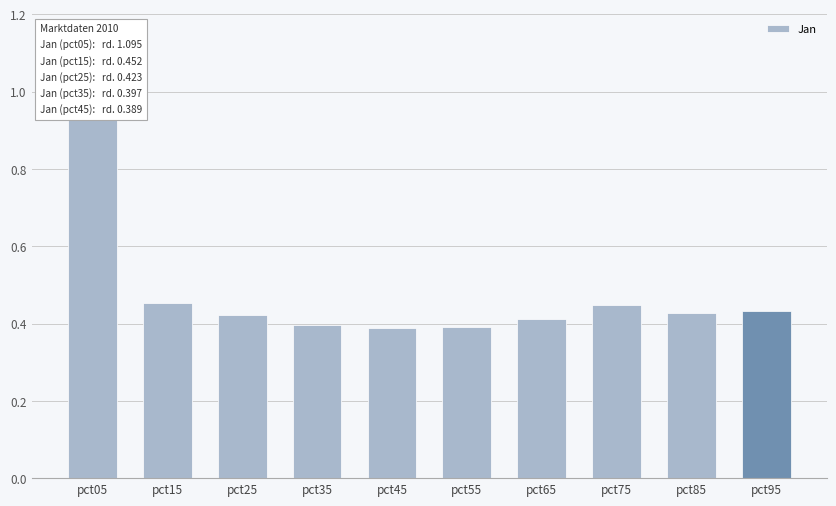

Rank the categories by value from highest to lowest.

pct05, pct15, pct75, pct95, pct85, pct25, pct65, pct35, pct55, pct45